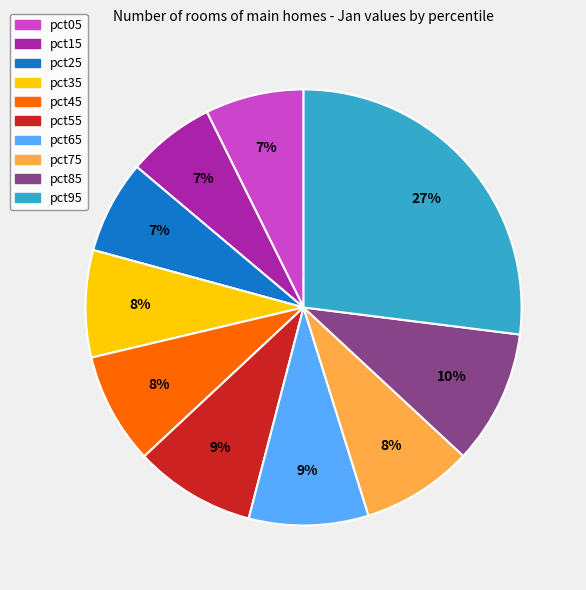

To the nearest percent, what is the combined percentage of pct55 and pct15?

16%